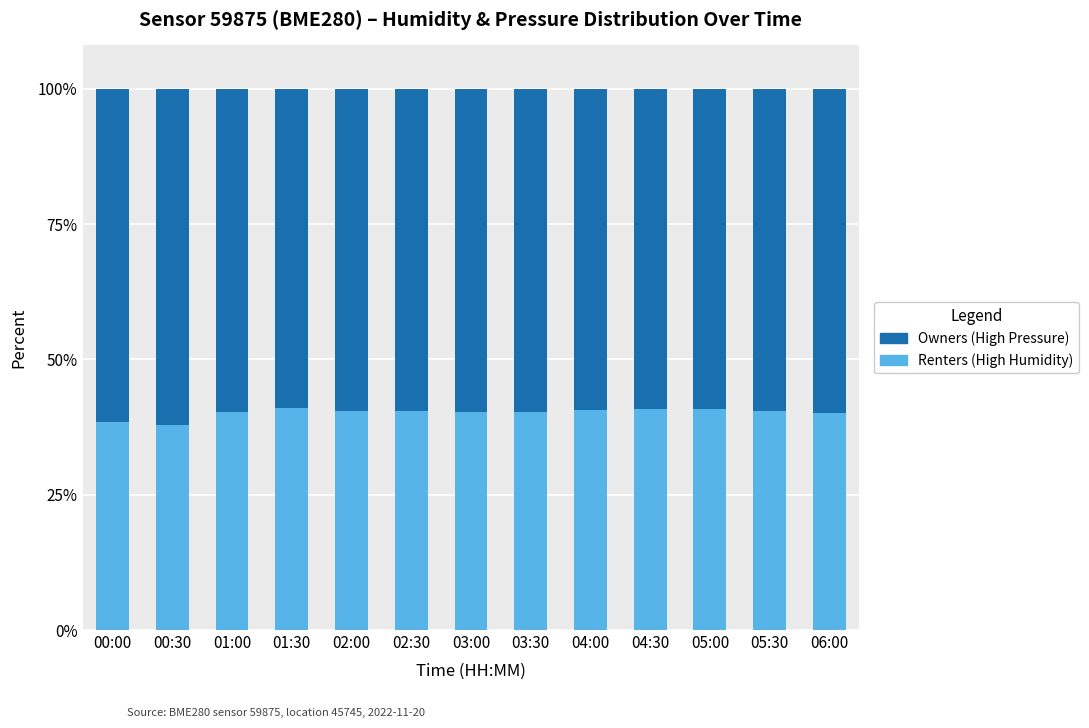

What is the total value across all series at 03:30?

100.0